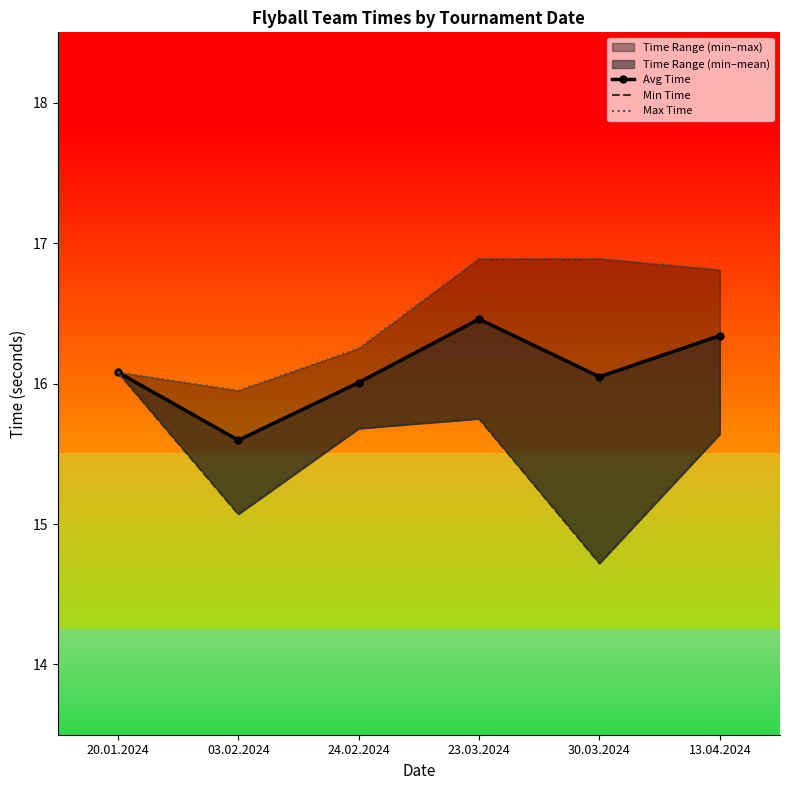

Reading left to right, extract all data points from this chart.

Avg Time: 20.01.2024=16.1	03.02.2024=15.6	24.02.2024=16.0	23.03.2024=16.5	30.03.2024=16.0	13.04.2024=16.3
Min Time: 20.01.2024=16.1	03.02.2024=15.1	24.02.2024=15.7	23.03.2024=15.8	30.03.2024=14.7	13.04.2024=15.6
Max Time: 20.01.2024=16.1	03.02.2024=15.9	24.02.2024=16.2	23.03.2024=16.9	30.03.2024=16.9	13.04.2024=16.8